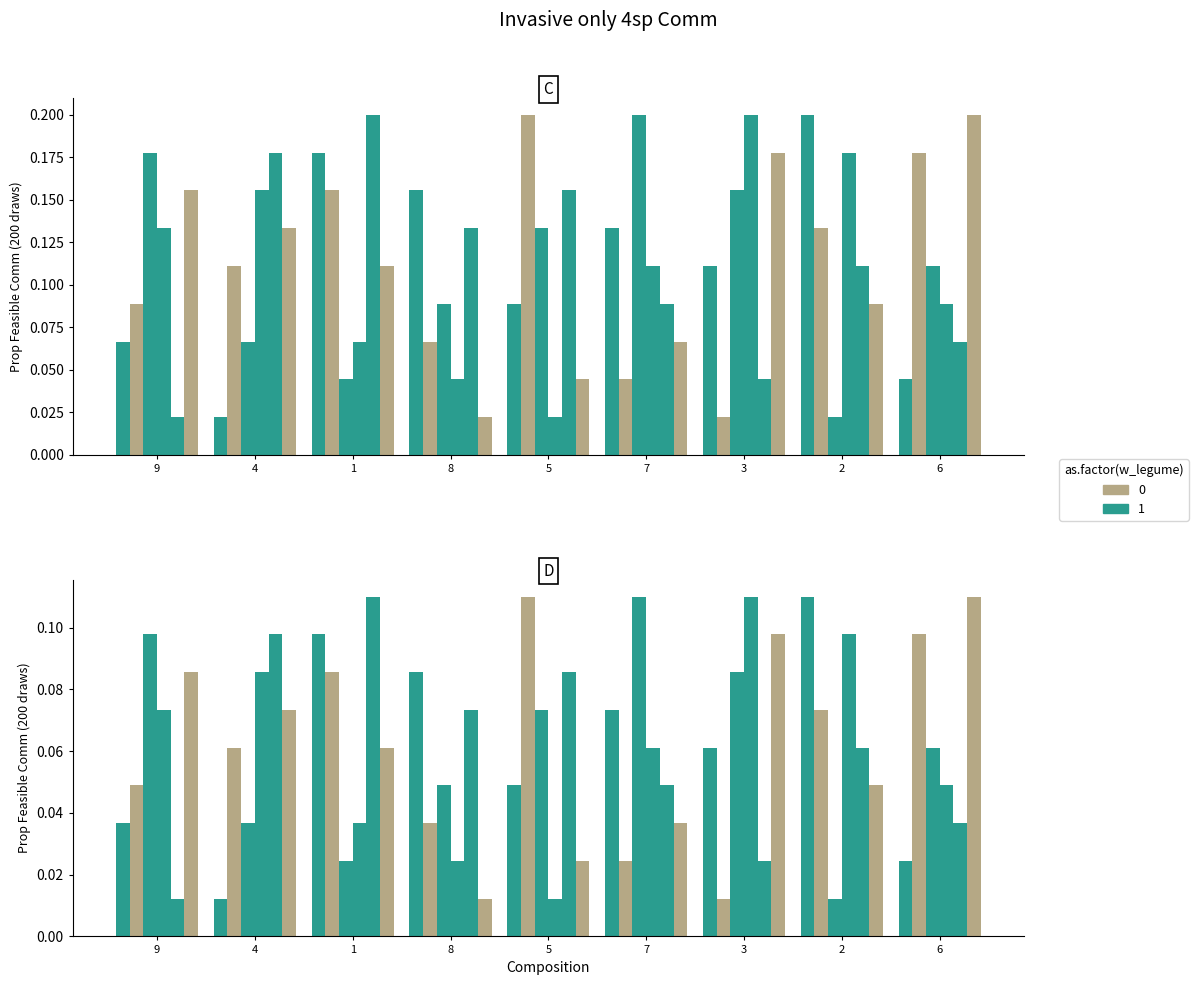

List the labels in order of col_2 value, largest first.

6, 3, 9, 4, 1, 2, 7, 5, 8